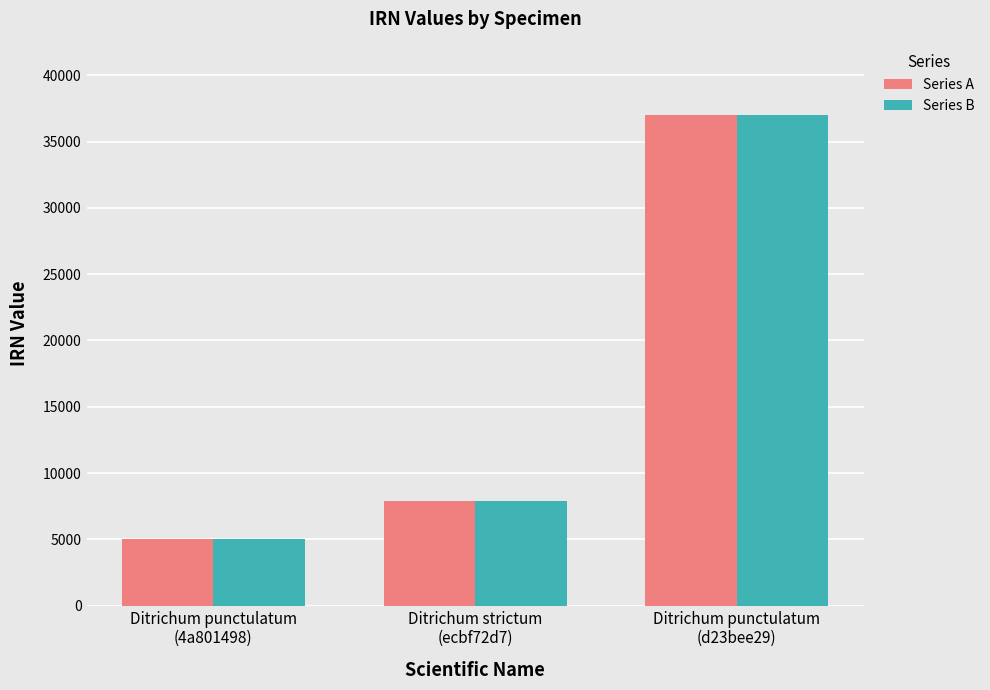

Which label corresponds to the smallest value in the chart?

Ditrichum punctulatum
(4a801498)